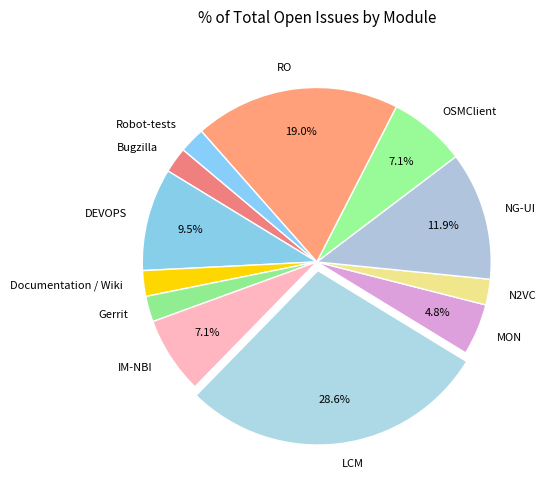

Is the sum of MON and IM-NBI greater than half?

No